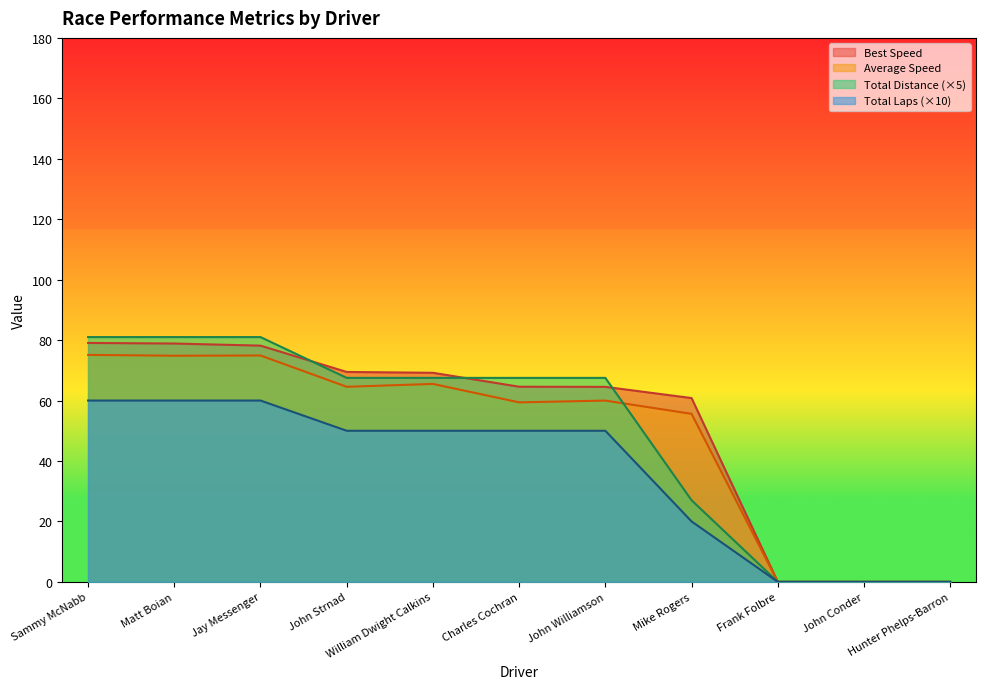

What is the average value of the Best Speed series?

51.3